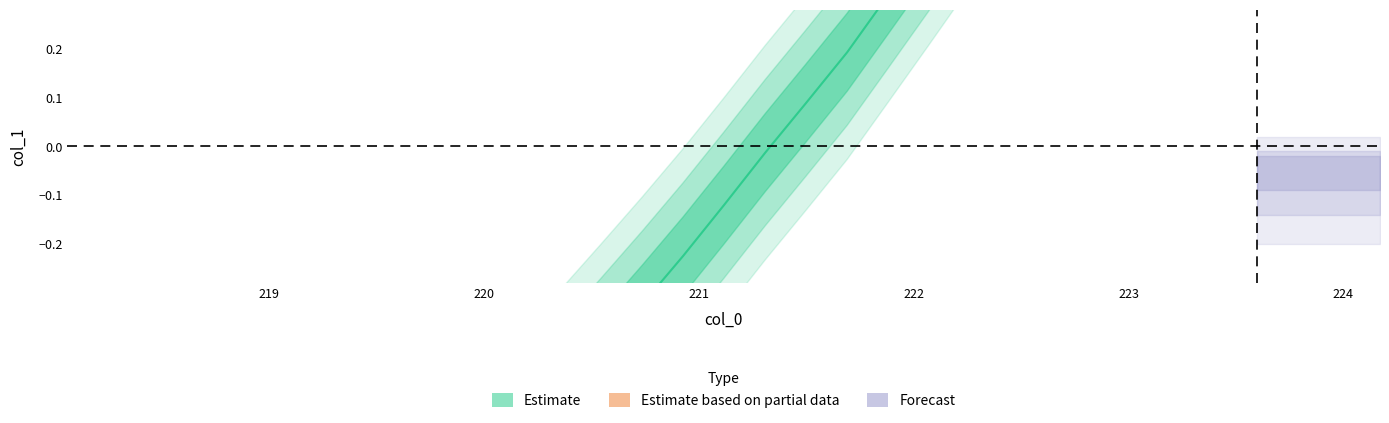

What is the sum of the values at 220.1623 and 222.263?

-0.1